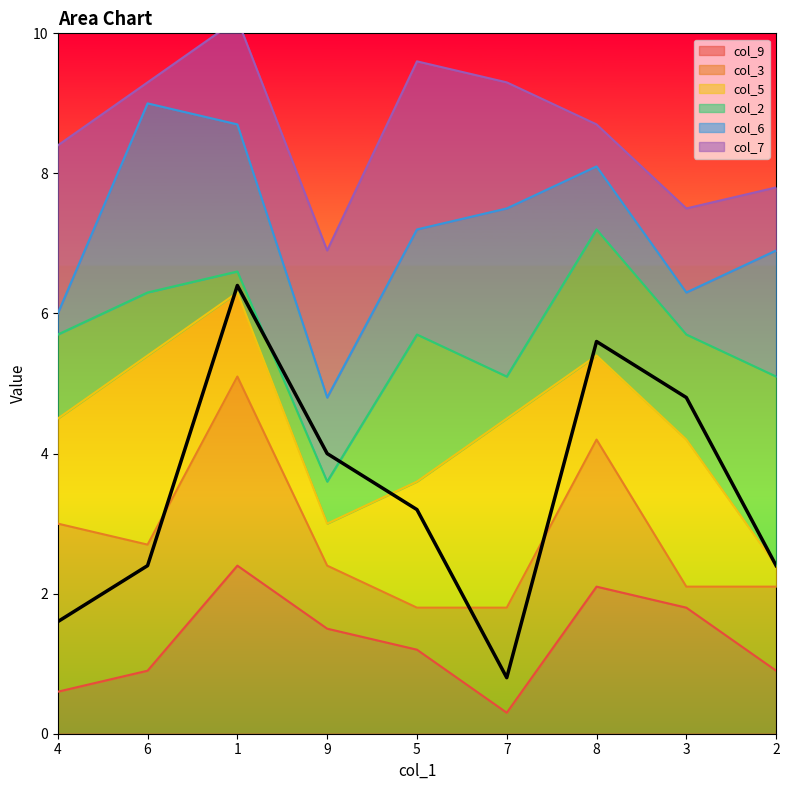

True or false: col_9 has a value of 0.6 at 4.

True